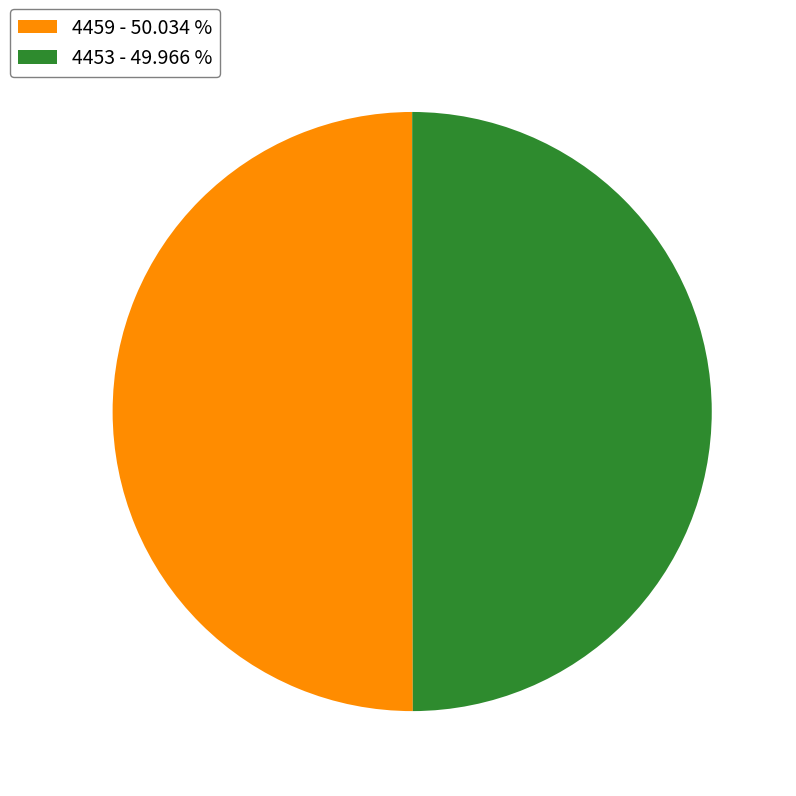

How many slices are in this pie chart?

2